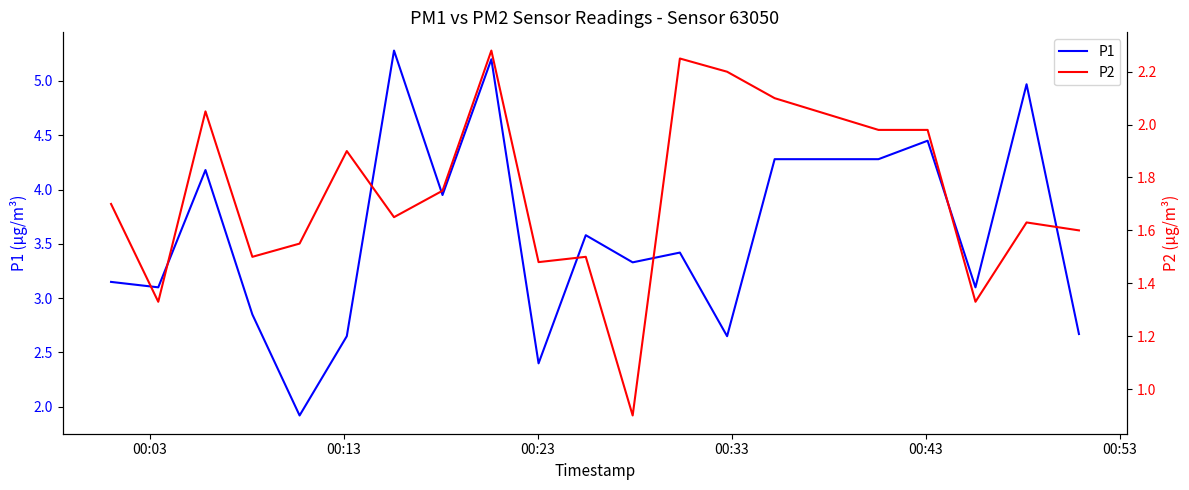

What is the difference between the second highest and second lowest values in the P2 series?

0.9